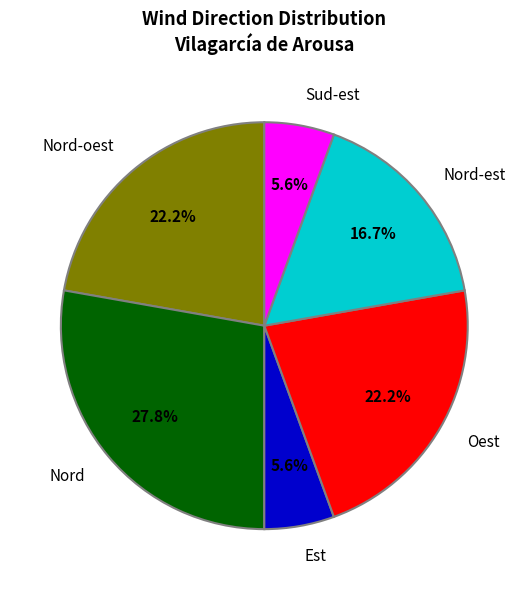

Count the number of slices in the pie.

6